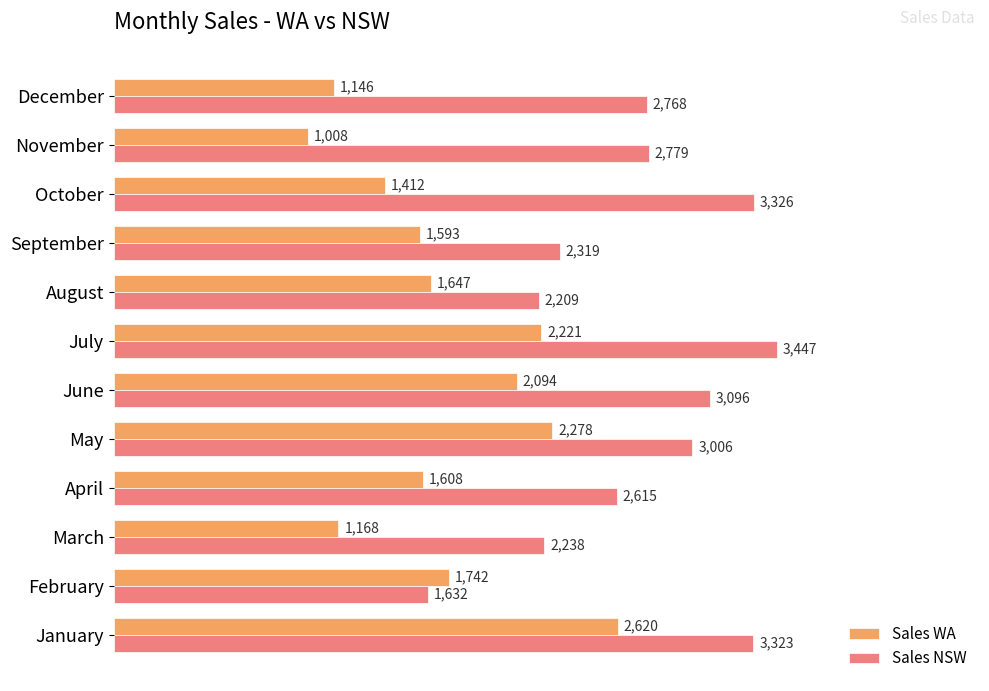

True or false: Sales WA has a value of 2372 at February.

False